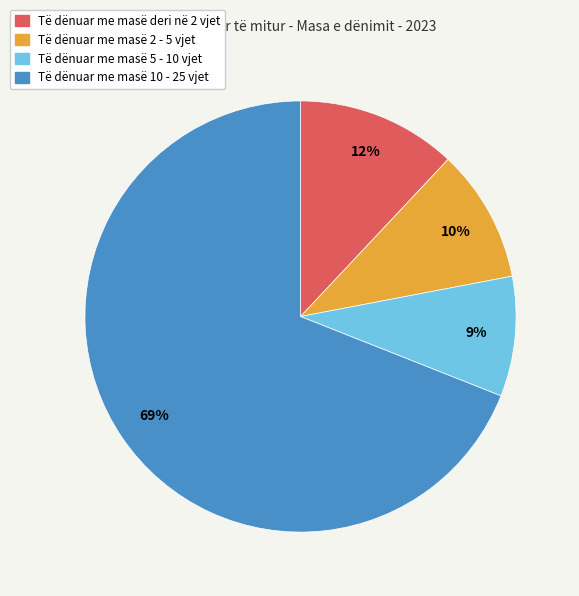

To the nearest percent, what is the average slice percentage?

25%